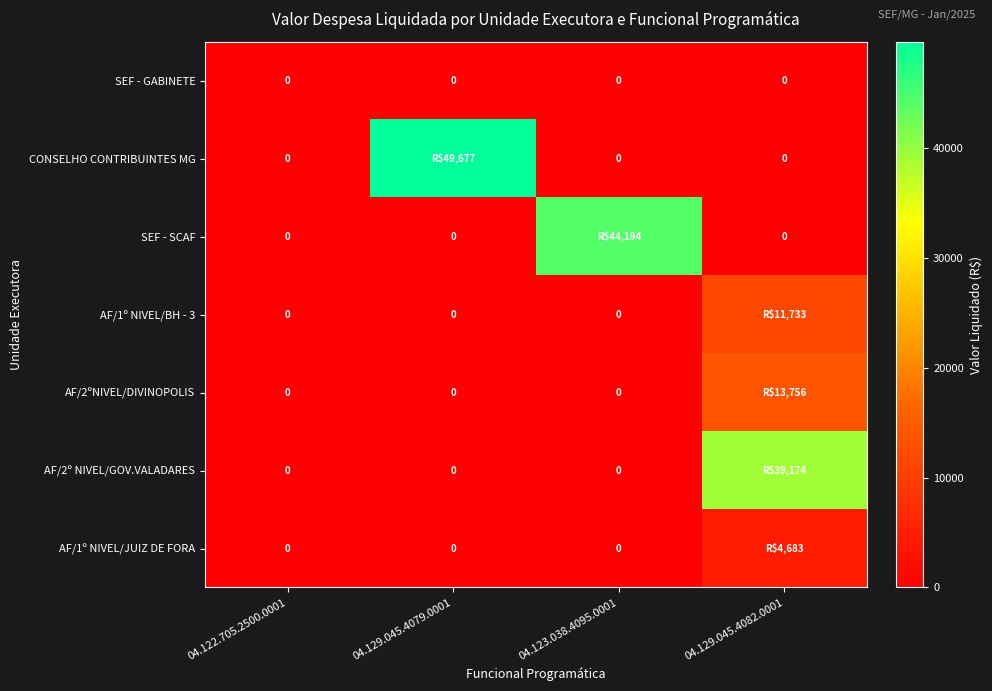

What is the average value of the AF/2ºNIVEL/DIVINOPOLIS series?

3438.9